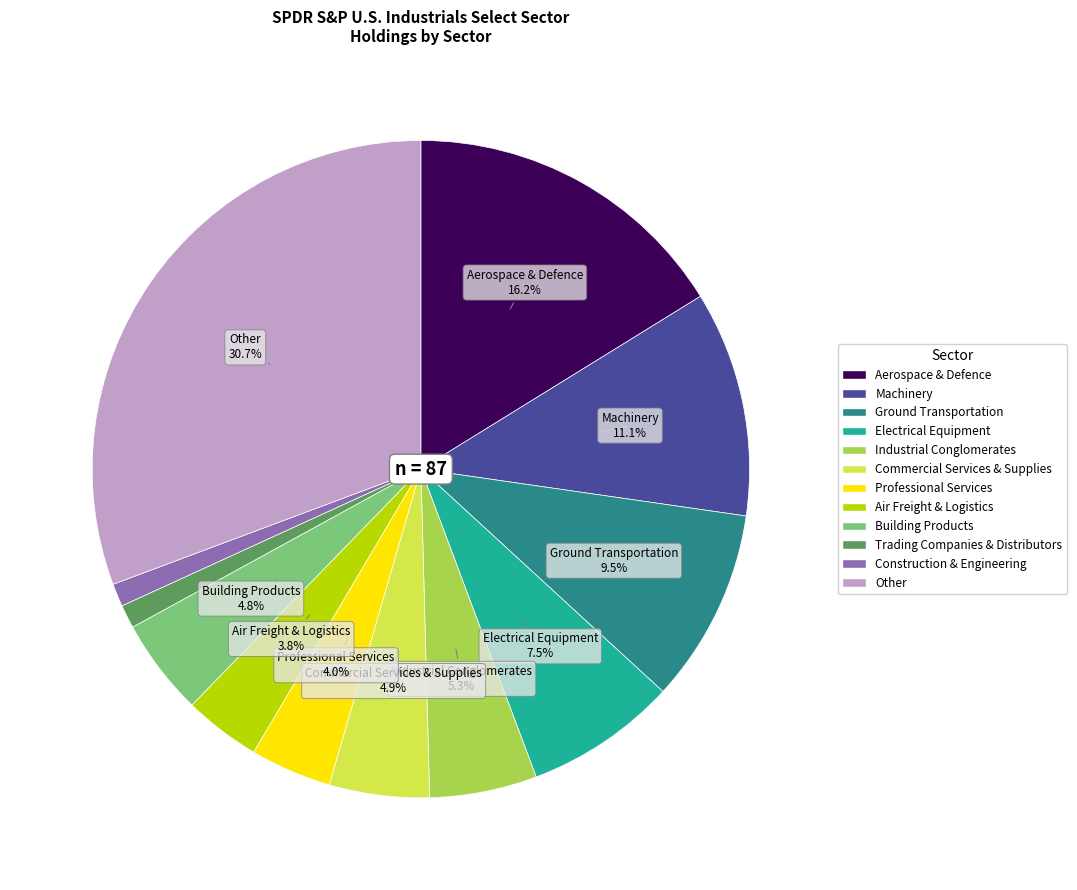

What percentage is the Air Freight & Logistics slice, to the nearest percent?

4%